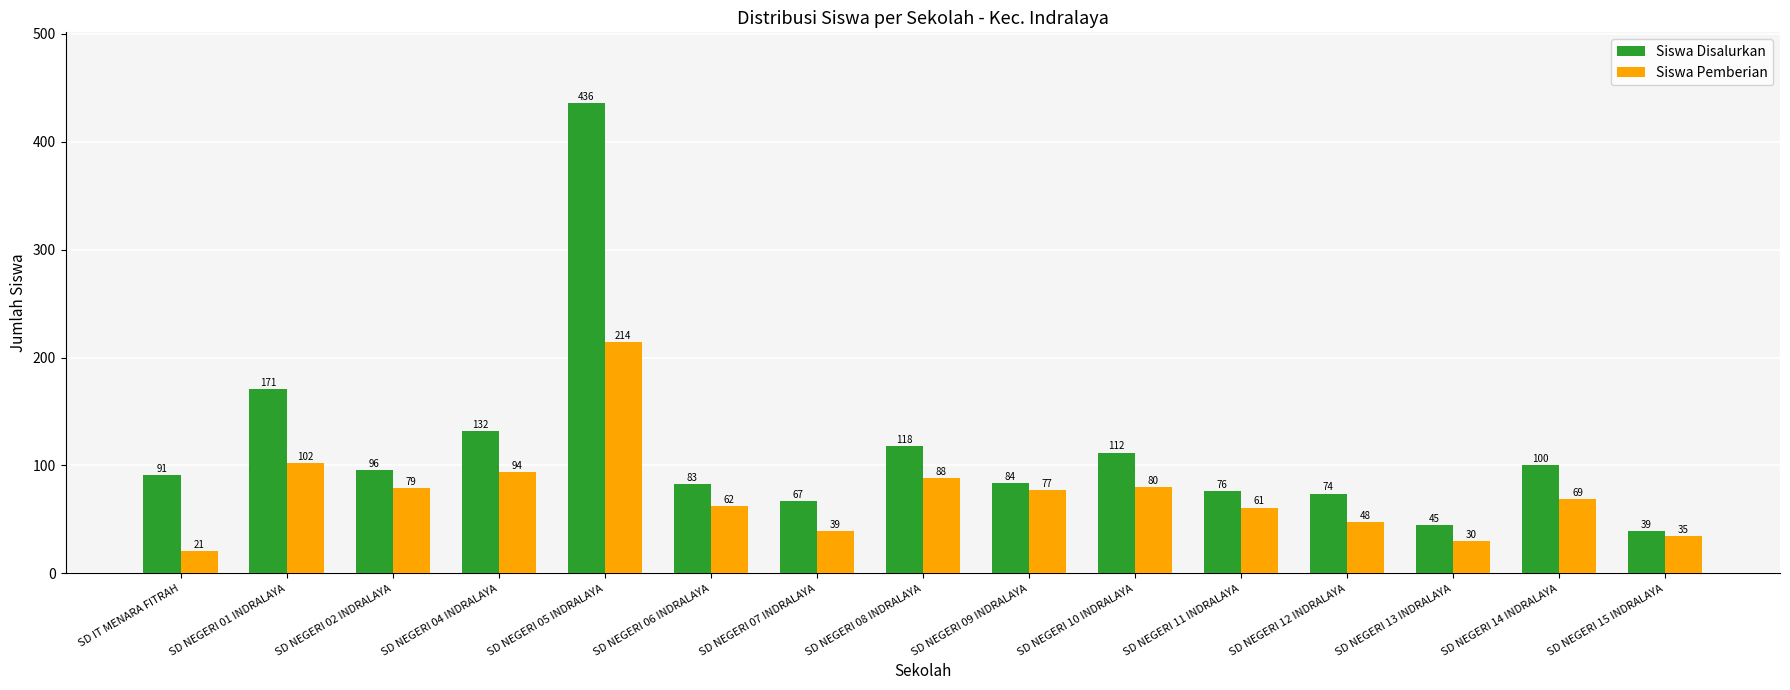

At which category is the sum across all series the highest?

SD NEGERI 05 INDRALAYA